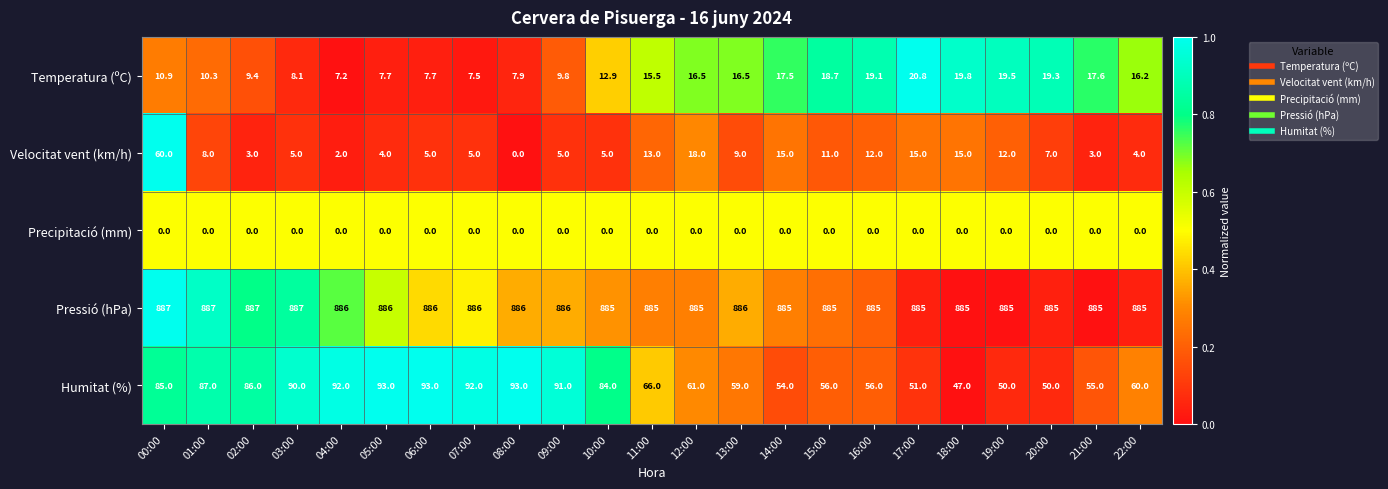

True or false: Pressió (hPa) has a value of 193.8 at 03:00.

False